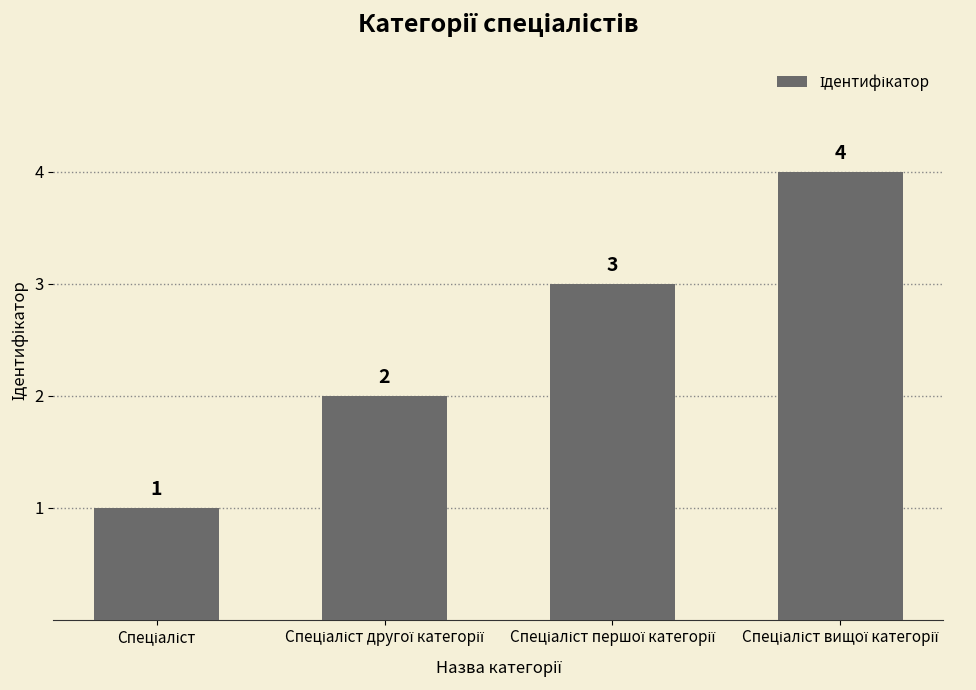

What is the greatest value displayed?

4